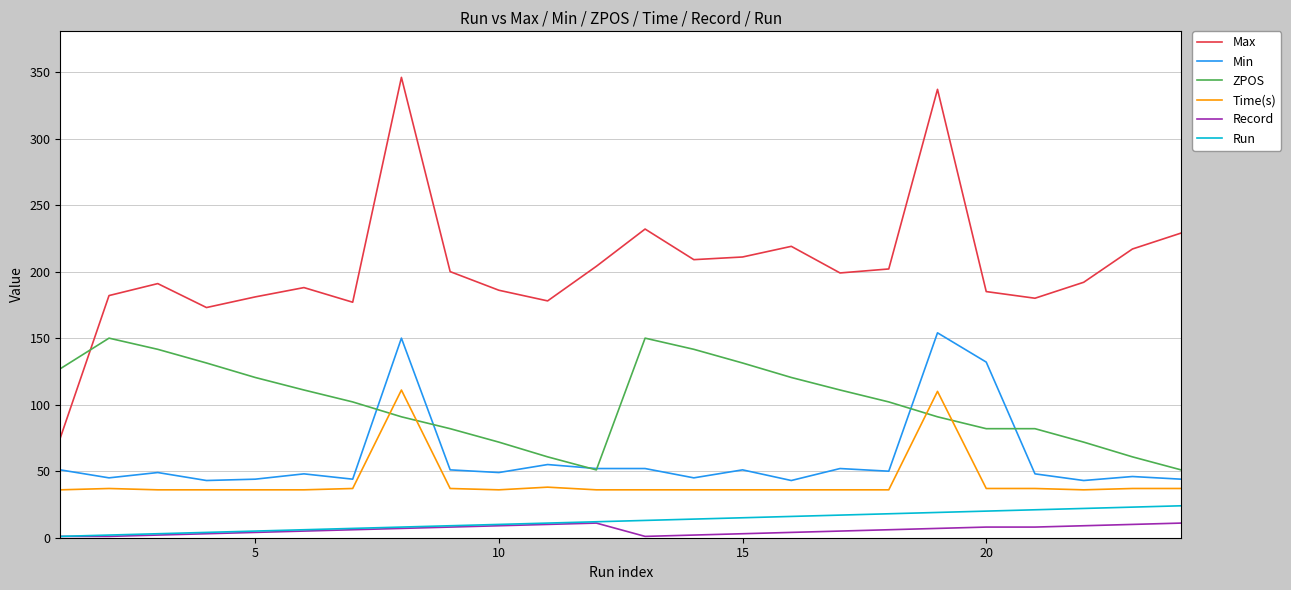

Does the chart display data point markers on the line(s)?

No